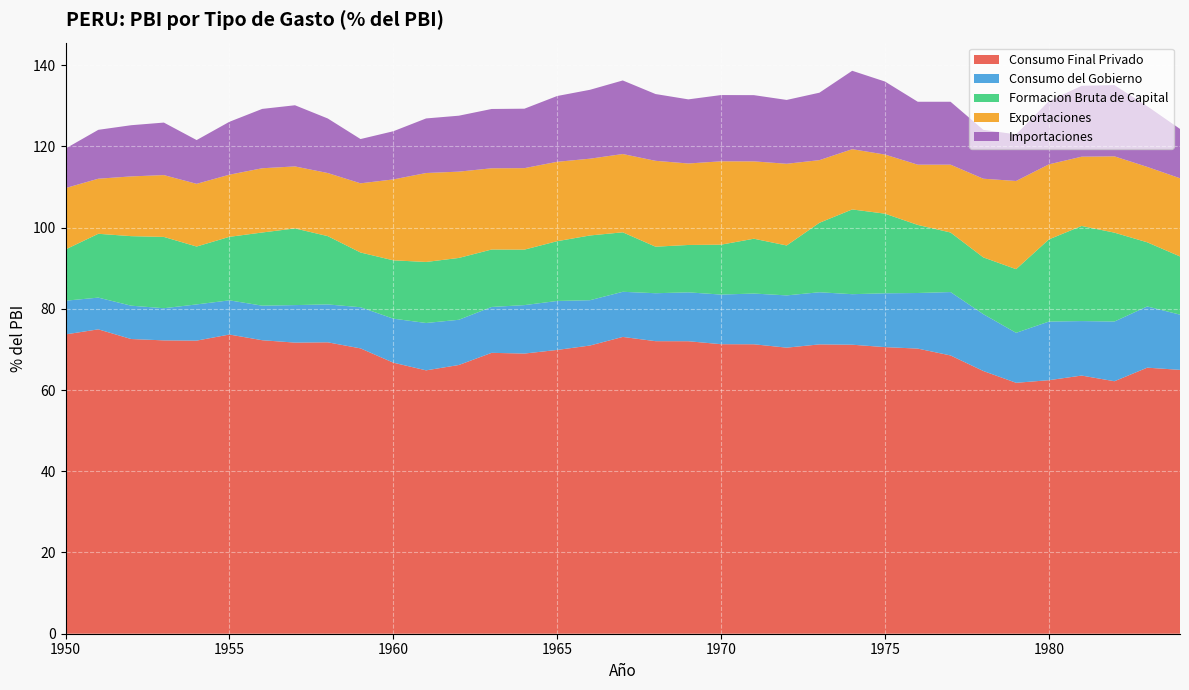

Reading left to right, transcribe all the data shown in this chart.

Consumo Final Privado: 1950=73.7	1951=74.9	1952=72.6	1953=72.2	1954=72.2	1955=73.7	1956=72.3	1957=71.7	1958=71.7	1959=70.3	1960=66.7	1961=64.8	1962=66.2	1963=69.2	1964=69.0	1965=69.9	1966=71.0	1967=73.1	1968=72.0	1969=72.0	1970=71.3	1971=71.3	1972=70.4	1973=71.2	1974=71.2	1975=70.6	1976=70.2	1977=68.5	1978=64.7	1979=61.8	1980=62.4	1981=63.6	1982=62.2	1983=65.5	1984=65.0
Consumo del Gobierno: 1950=8.3	1951=7.8	1952=8.2	1953=7.9	1954=8.9	1955=8.4	1956=8.5	1957=9.2	1958=9.3	1959=10.1	1960=10.8	1961=11.7	1962=11.1	1963=11.3	1964=11.9	1965=12.1	1966=11.2	1967=11.1	1968=11.8	1969=12.0	1970=12.2	1971=12.5	1972=12.9	1973=12.8	1974=12.4	1975=13.2	1976=13.7	1977=15.6	1978=14.0	1979=12.3	1980=14.4	1981=13.4	1982=14.7	1983=15.1	1984=13.6
Formacion Bruta de Capital: 1950=12.6	1951=15.7	1952=17.1	1953=17.6	1954=14.3	1955=15.6	1956=18.0	1957=18.9	1958=16.8	1959=13.5	1960=14.4	1961=15.0	1962=15.2	1963=14.1	1964=13.7	1965=14.7	1966=15.9	1967=14.6	1968=11.5	1969=11.7	1970=12.3	1971=13.5	1972=12.3	1973=17.1	1974=20.9	1975=19.6	1976=16.8	1977=14.7	1978=14.0	1979=15.7	1980=20.2	1981=23.4	1982=21.9	1983=15.8	1984=14.3
Exportaciones: 1950=15.1	1951=13.6	1952=14.7	1953=15.2	1954=15.4	1955=15.3	1956=15.8	1957=15.3	1958=15.5	1959=17.0	1960=19.9	1961=21.9	1962=21.2	1963=20.0	1964=20.1	1965=19.5	1966=18.9	1967=19.3	1968=21.1	1969=20.1	1970=20.5	1971=19.0	1972=20.1	1973=15.4	1974=14.8	1975=14.6	1976=14.8	1977=16.7	1978=19.4	1979=21.7	1980=18.5	1981=17.1	1982=18.8	1983=18.6	1984=19.3
Importaciones: 1950=9.7	1951=12.0	1952=12.6	1953=12.9	1954=10.8	1955=13.0	1956=14.6	1957=15.1	1958=13.4	1959=10.9	1960=11.9	1961=13.4	1962=13.8	1963=14.6	1964=14.6	1965=16.2	1966=17.0	1967=18.1	1968=16.4	1969=15.8	1970=16.3	1971=16.3	1972=15.7	1973=16.6	1974=19.3	1975=18.0	1976=15.5	1977=15.5	1978=12.0	1979=11.5	1980=15.6	1981=17.5	1982=17.5	1983=14.9	1984=12.1